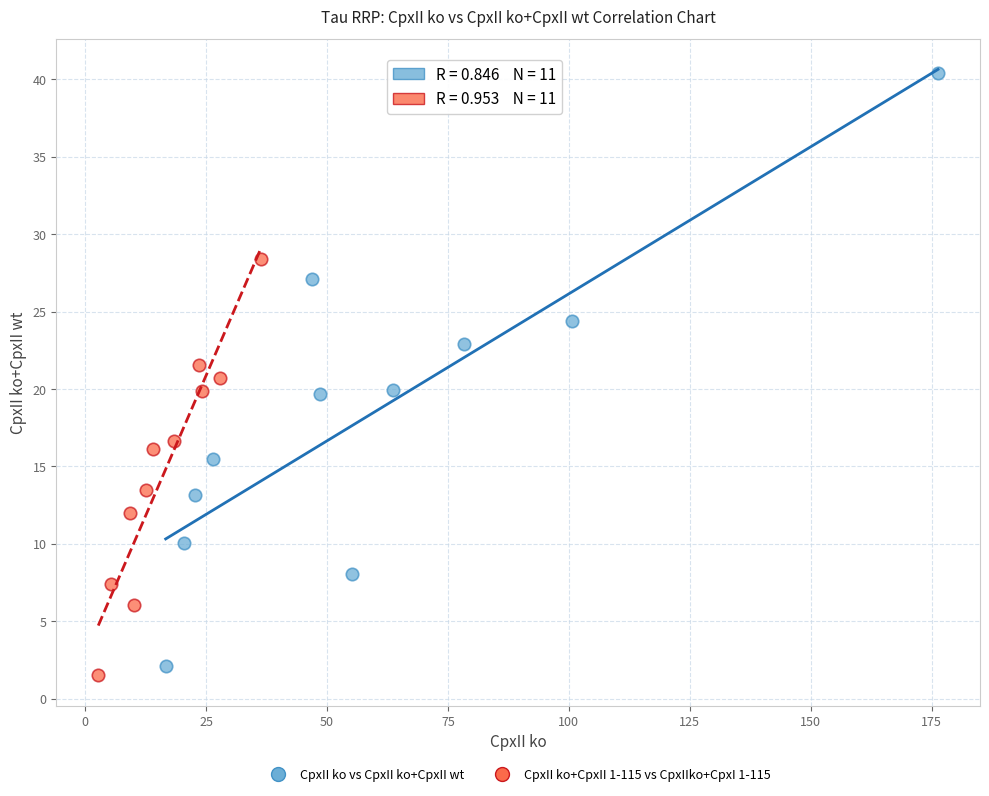

Which series reaches the minimum Y coordinate?

CpxII ko+CpxII 1-115 vs CpxIIko+CpxI 1-115